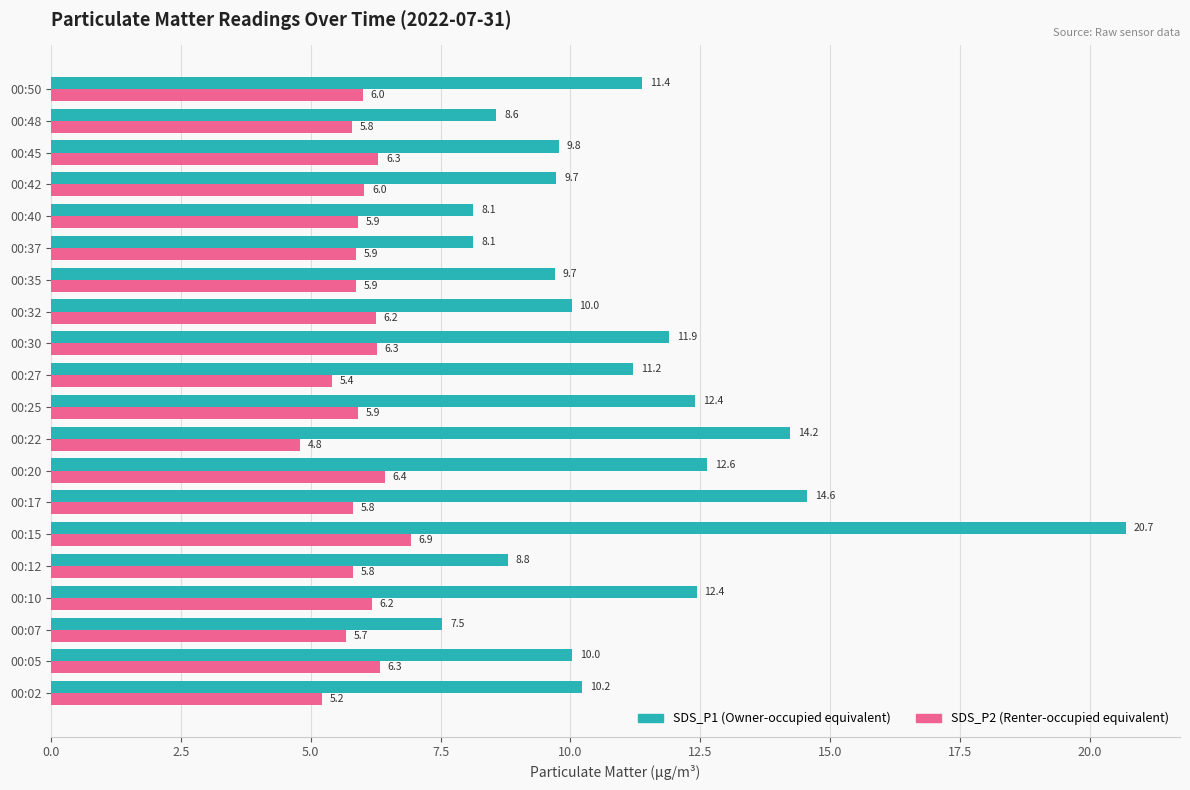

What is the spread (max minus min) of values at 00:40?

2.2